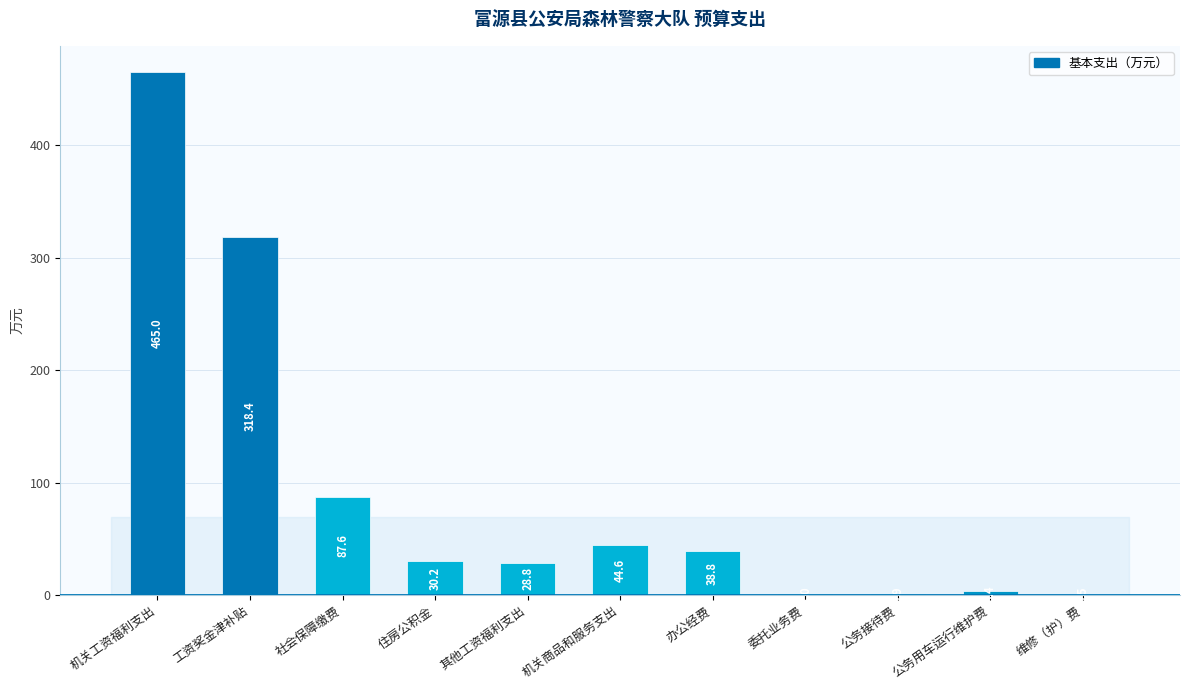

What is the change in value from 委托业务费 to 公务用车运行维护费?

+2.4